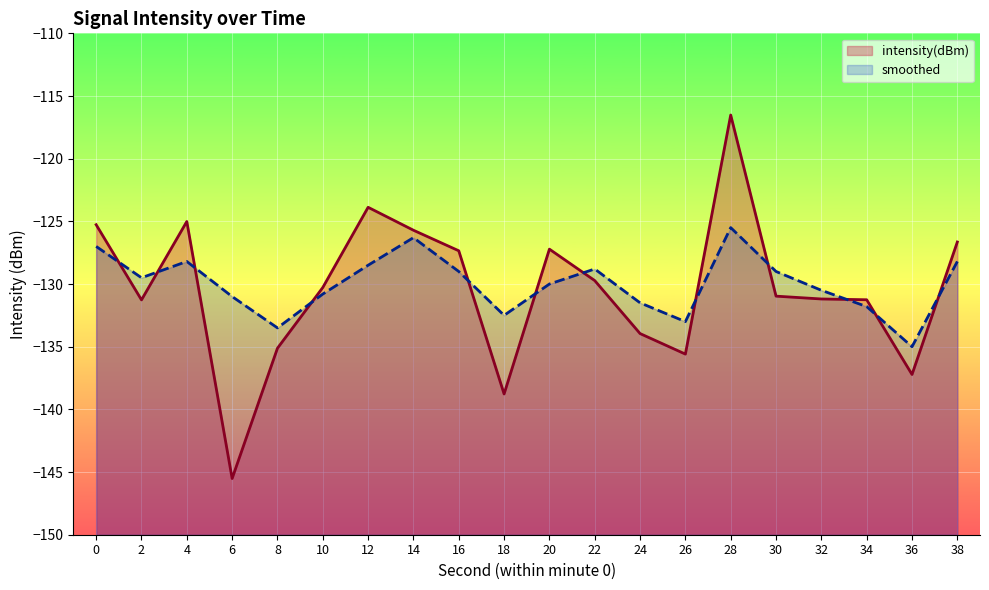

Rank the series at 20 from lowest to highest value.

smoothed, intensity(dBm)